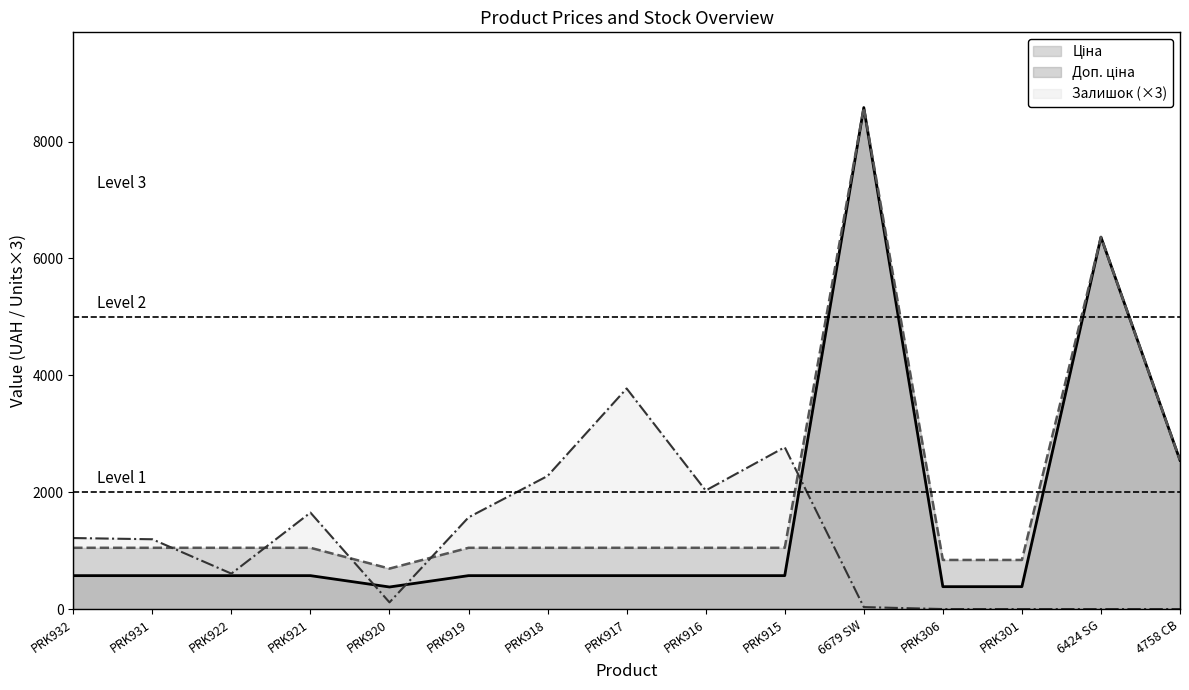

Where do Доп. ціна and Залишок first cross each other?

PRK931 and PRK922